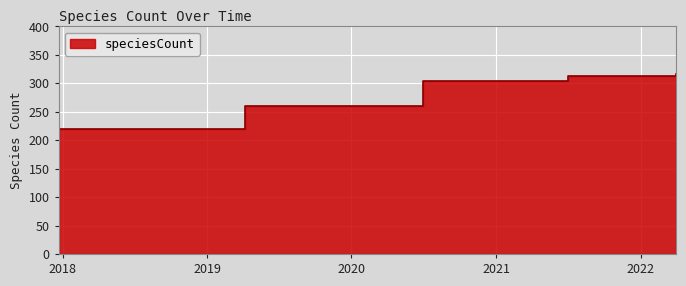

Does the chart display data point markers on the line(s)?

No